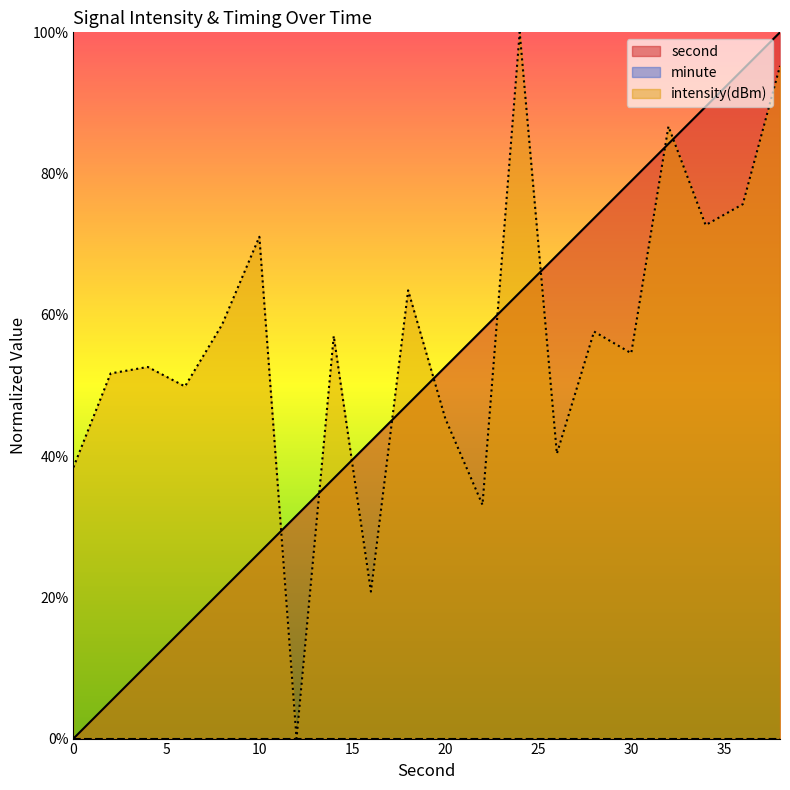

What is the approximate value of intensity(dBm) at 30?

54.6